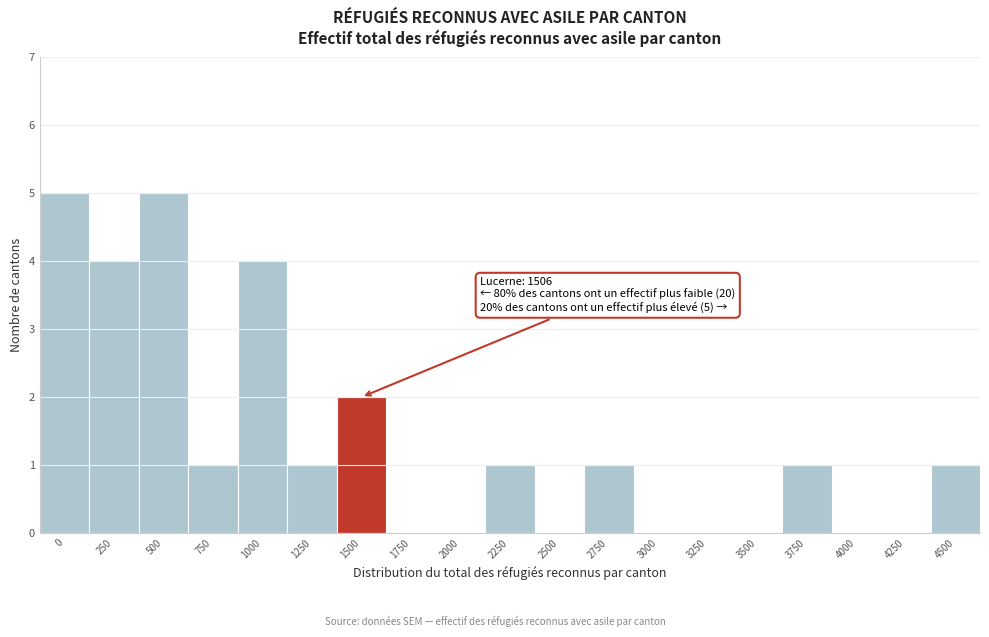

Reading left to right, transcribe all the data shown in this chart.

0=5	250=4	500=5	750=1	1000=4	1250=1	1500=2	1750=0	2000=0	2250=1	2500=0	2750=1	3000=0	3250=0	3500=0	3750=1	4000=0	4250=0	4500=1